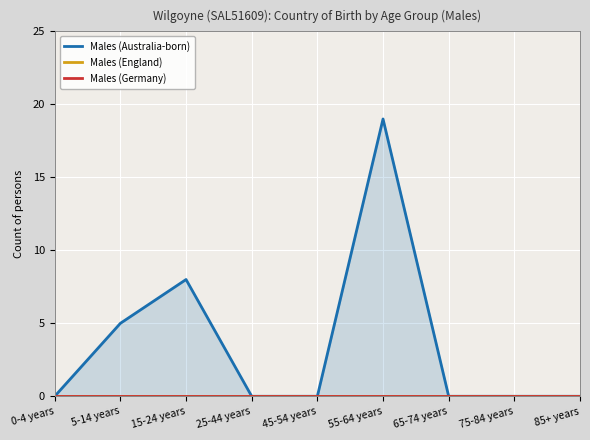

What are all the series names shown in the legend?

Males (Australia-born), Males (England), Males (Germany)